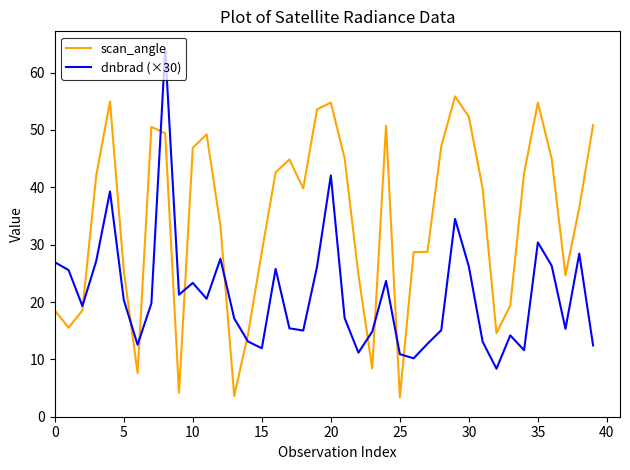

After their last crossing, which series has the higher values: scan_angle or dnbrad (×30)?

scan_angle